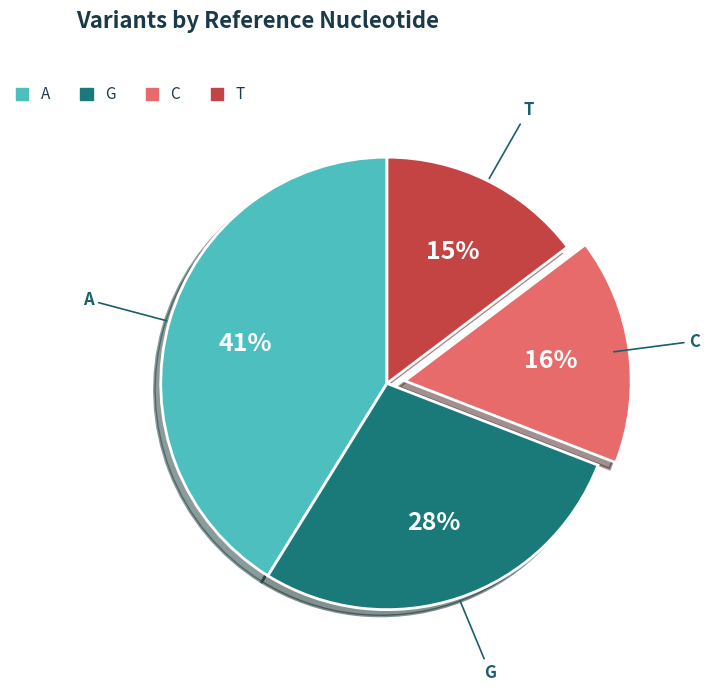

Which slice is the largest?

A